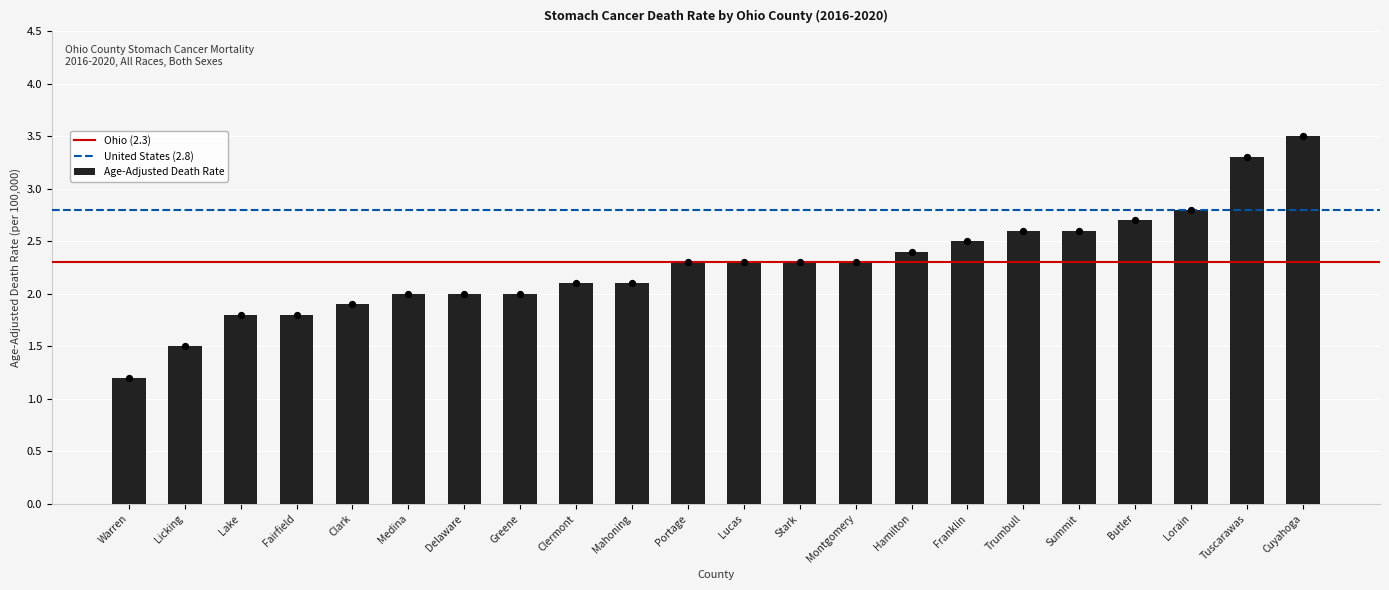

What is the ratio of the value at Butler to the value at Fairfield?

1.5